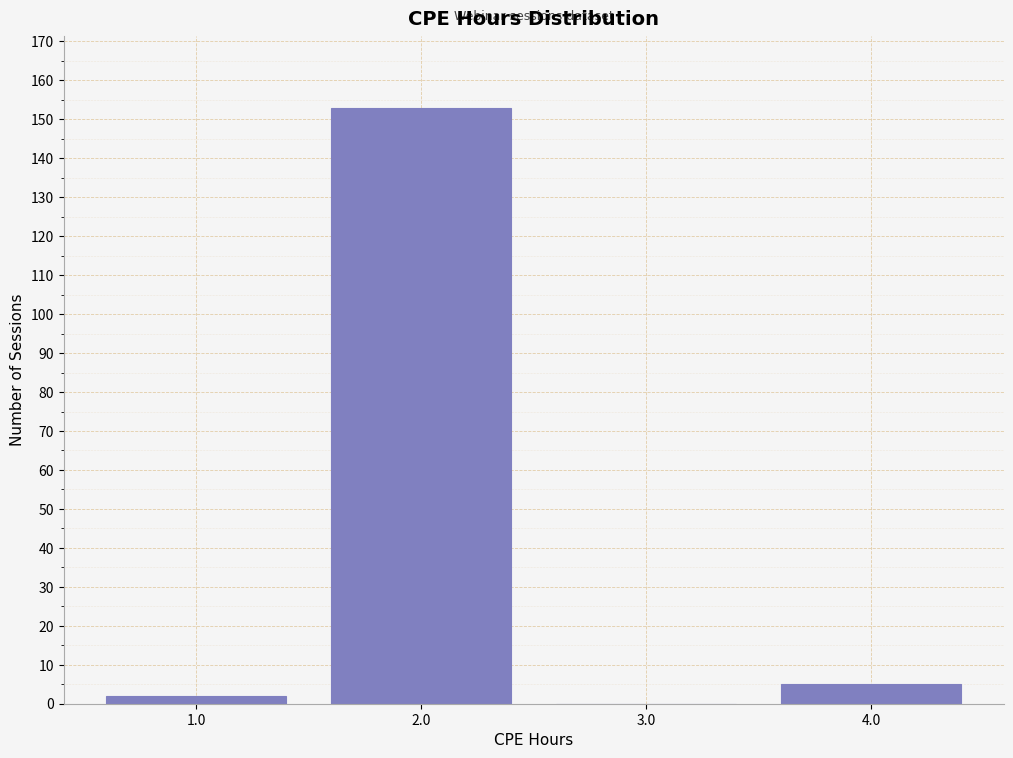

Reading right to left, extract all data points from this chart.

4.0=5	3.0=0	2.0=153	1.0=2